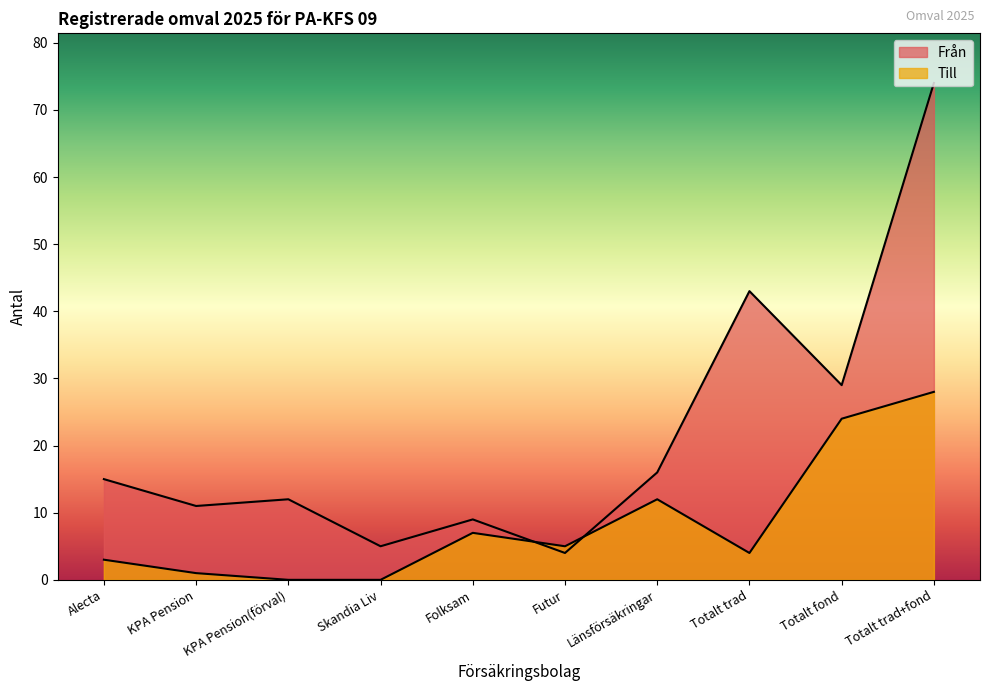

The value of Från at Futur is 6. True or false?

False